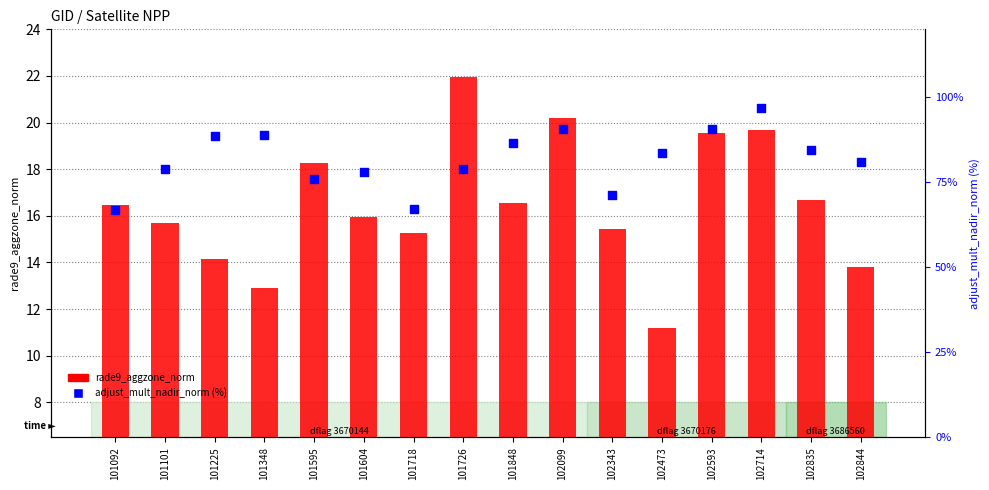

At how many categories does at least one series exceed 93?

1